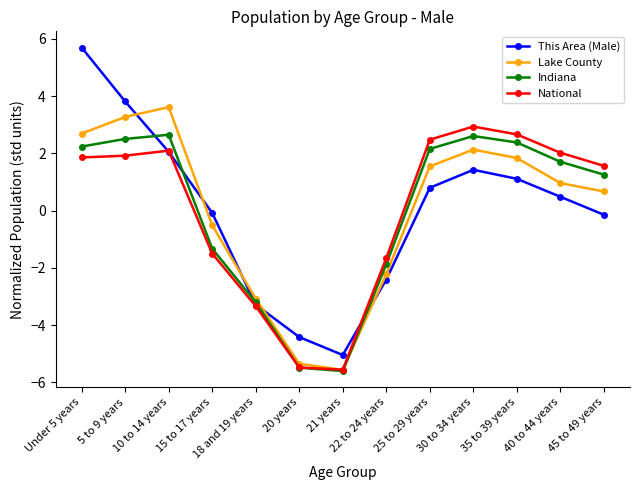

True or false: National and Lake County cross at least once.

True